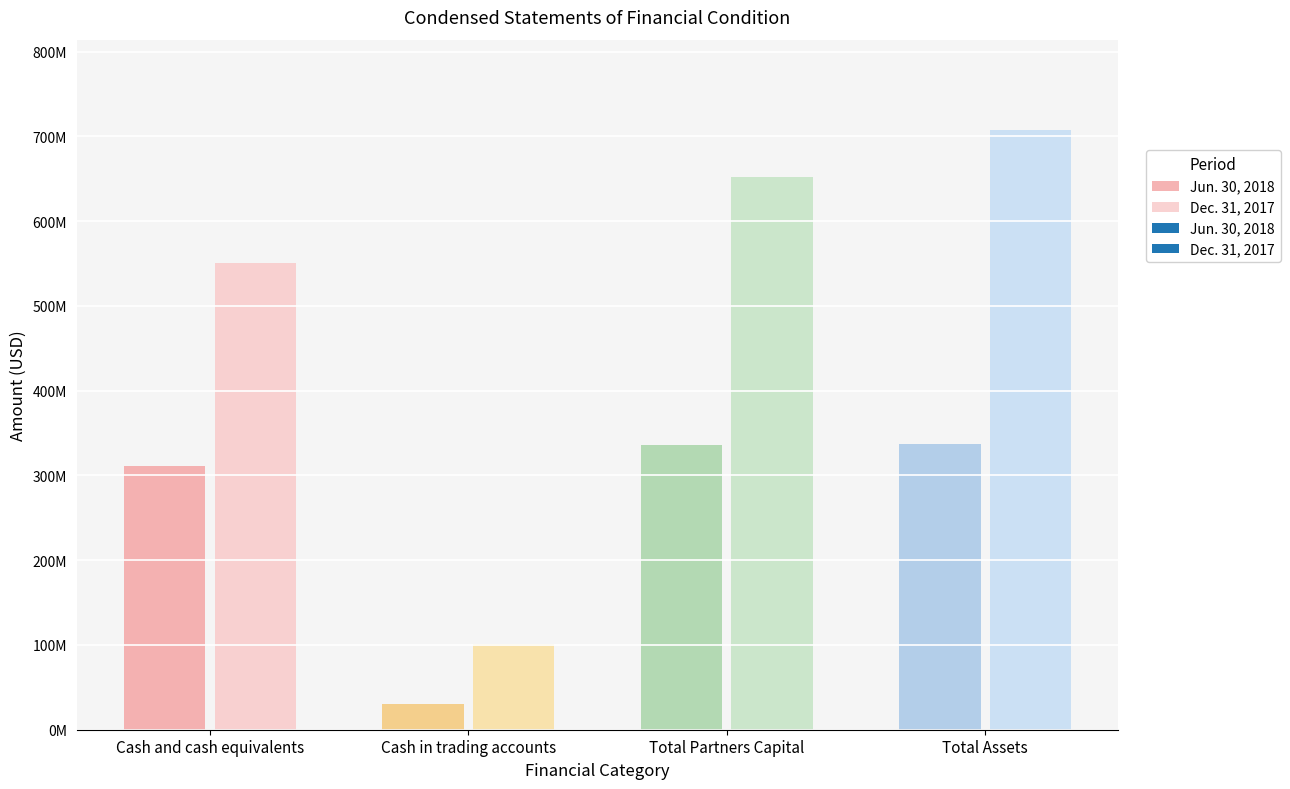

The value of Jun. 30, 2018 at Total Partners Capital is 544594289. True or false?

False